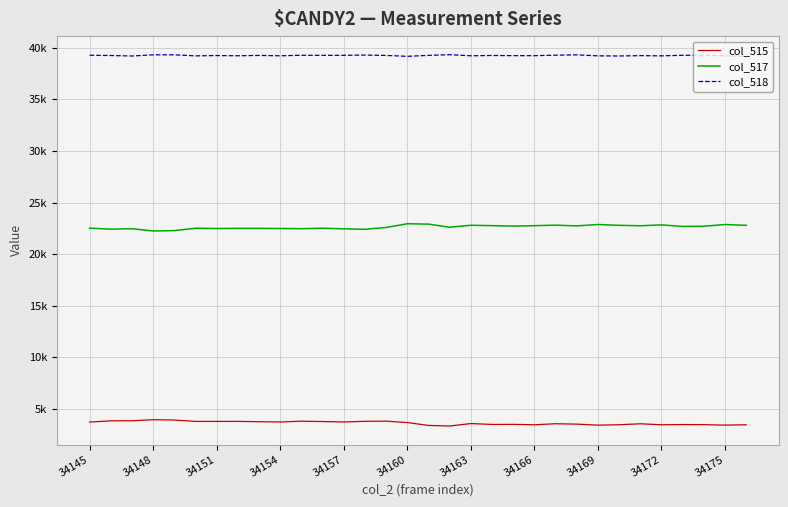

Does the chart display data point markers on the line(s)?

No